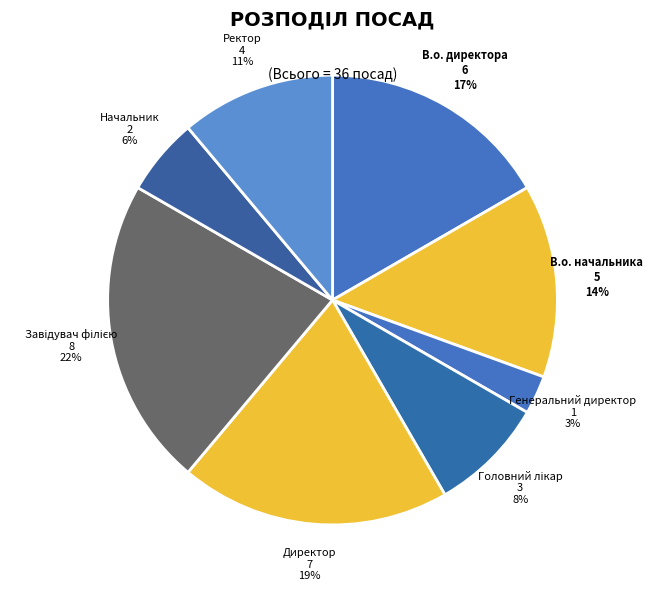

Do Ректор and В.о. начальника together represent more than half of the pie?

No